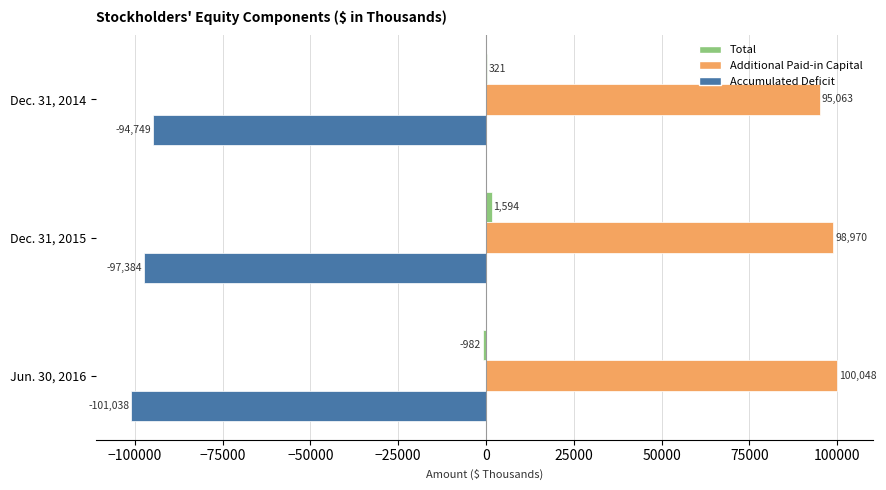

Between Dec. 31, 2014 and Dec. 31, 2015, which series saw the biggest shift?

Additional Paid-in Capital